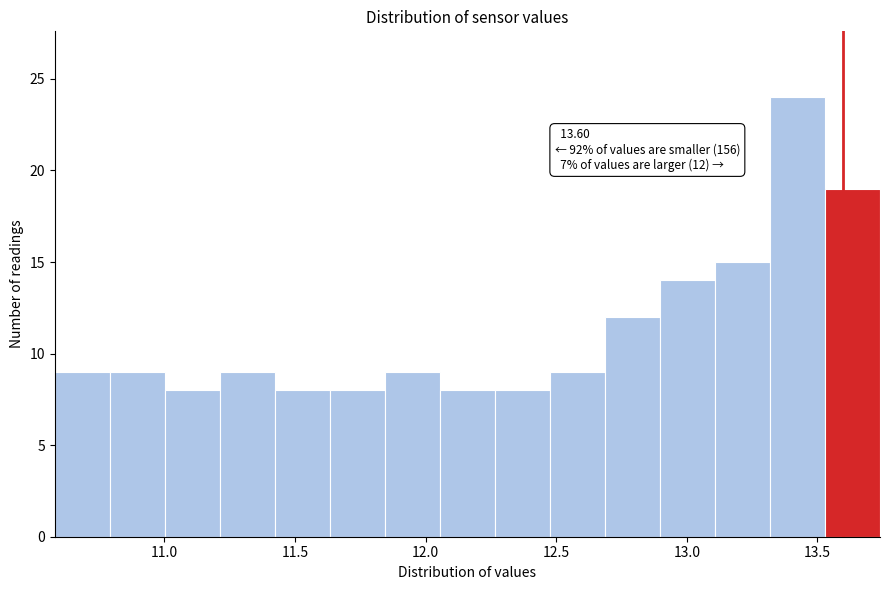

Over which range of the x-axis is the bar tallest?

13.30 to 13.55